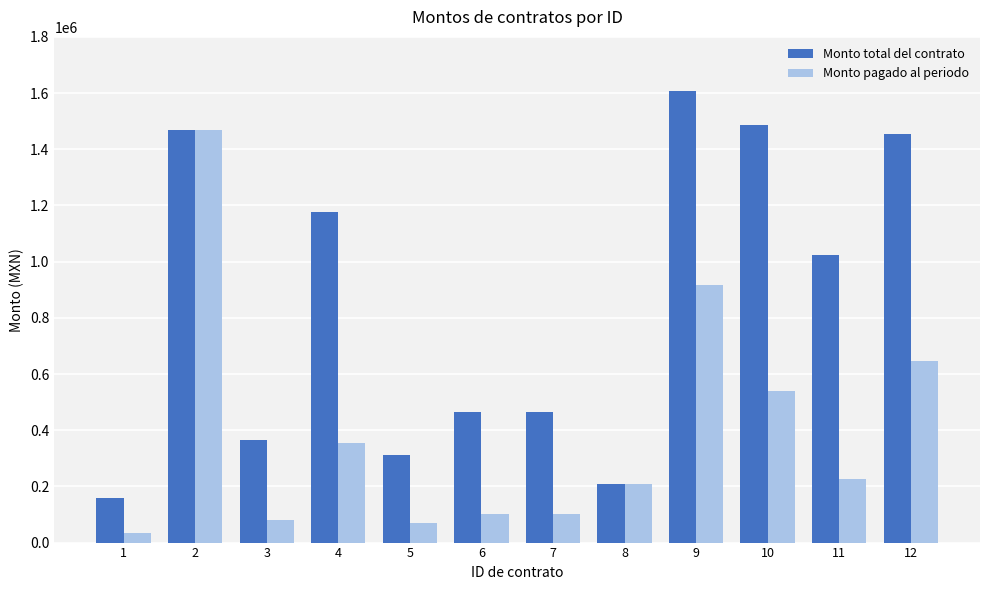

What is the difference between the Monto pagado al periodo values at 9 and 7?

815174.0